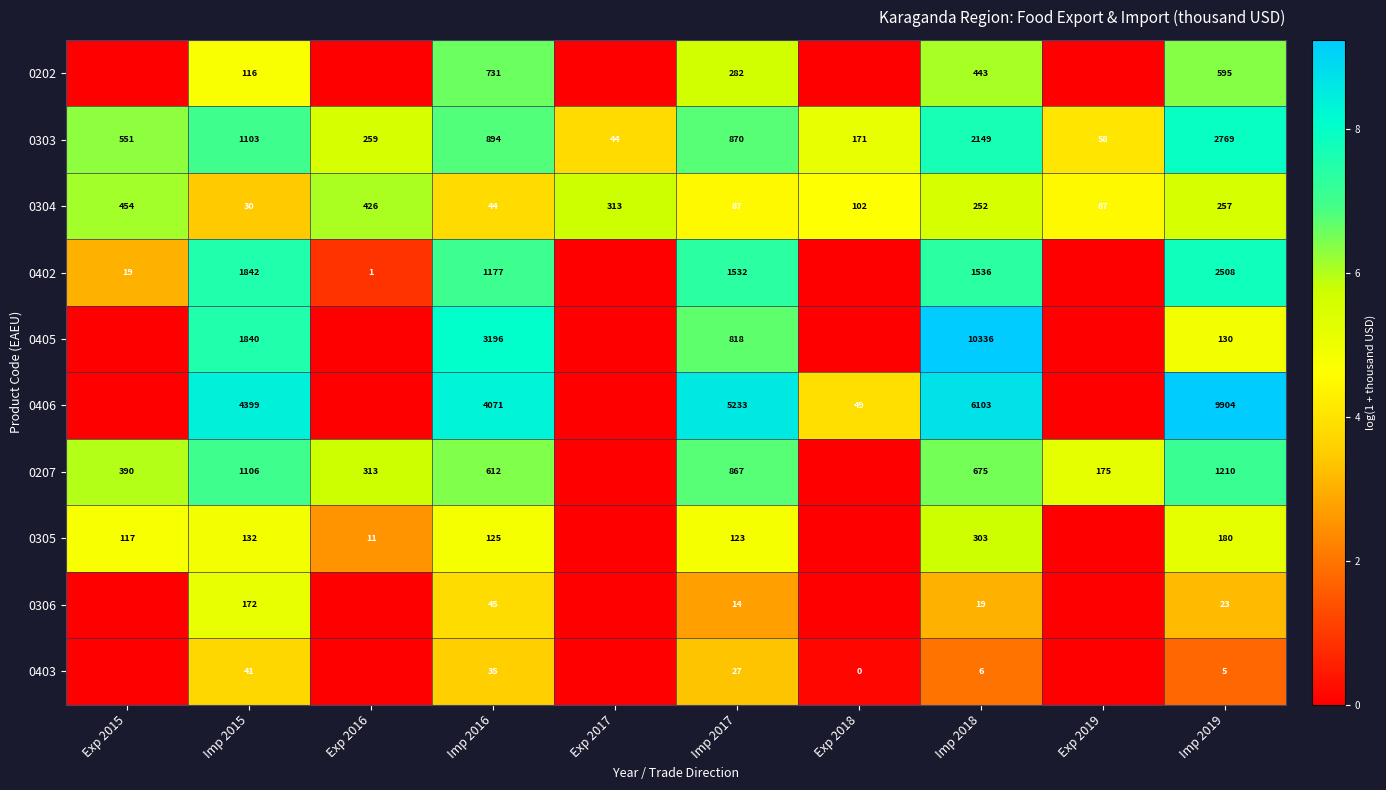

Which category has the highest value in the 0304 series?

Exp 2015